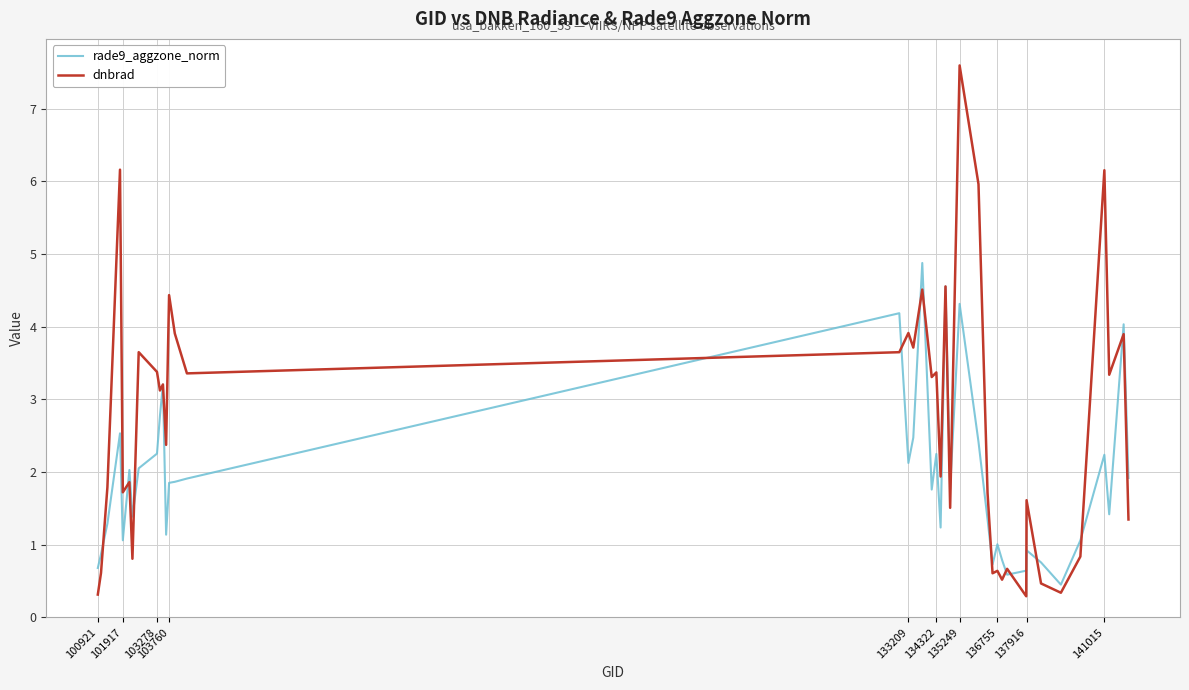

Which series has the largest total across all categories?

dnbrad